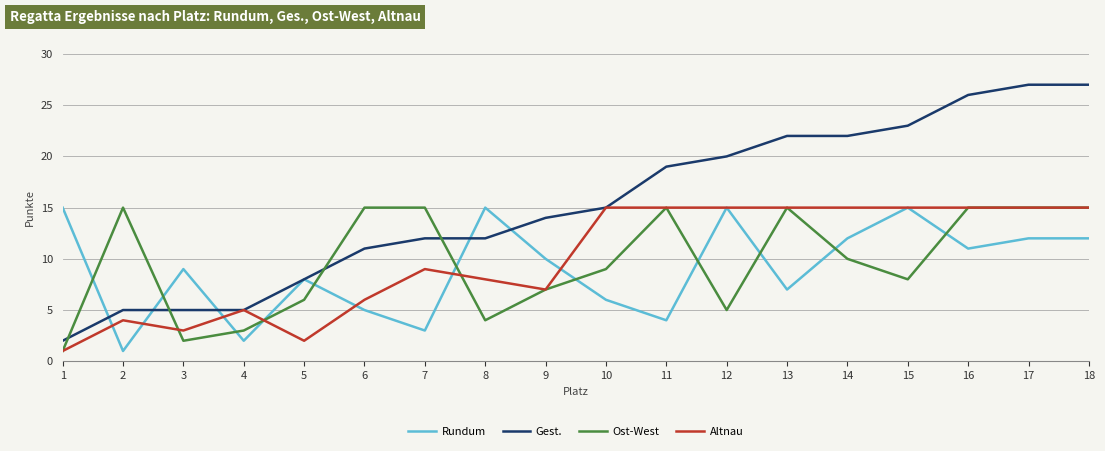

Which series has the largest range (max minus min)?

Gest.